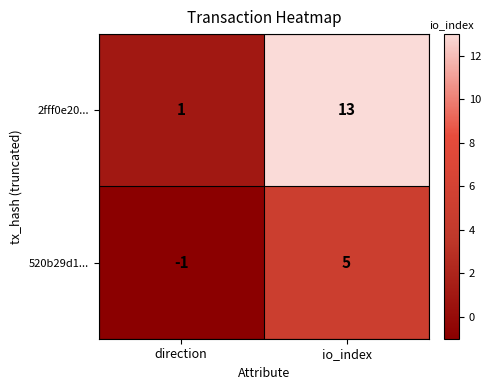

Which category has the lowest value across all series?

direction